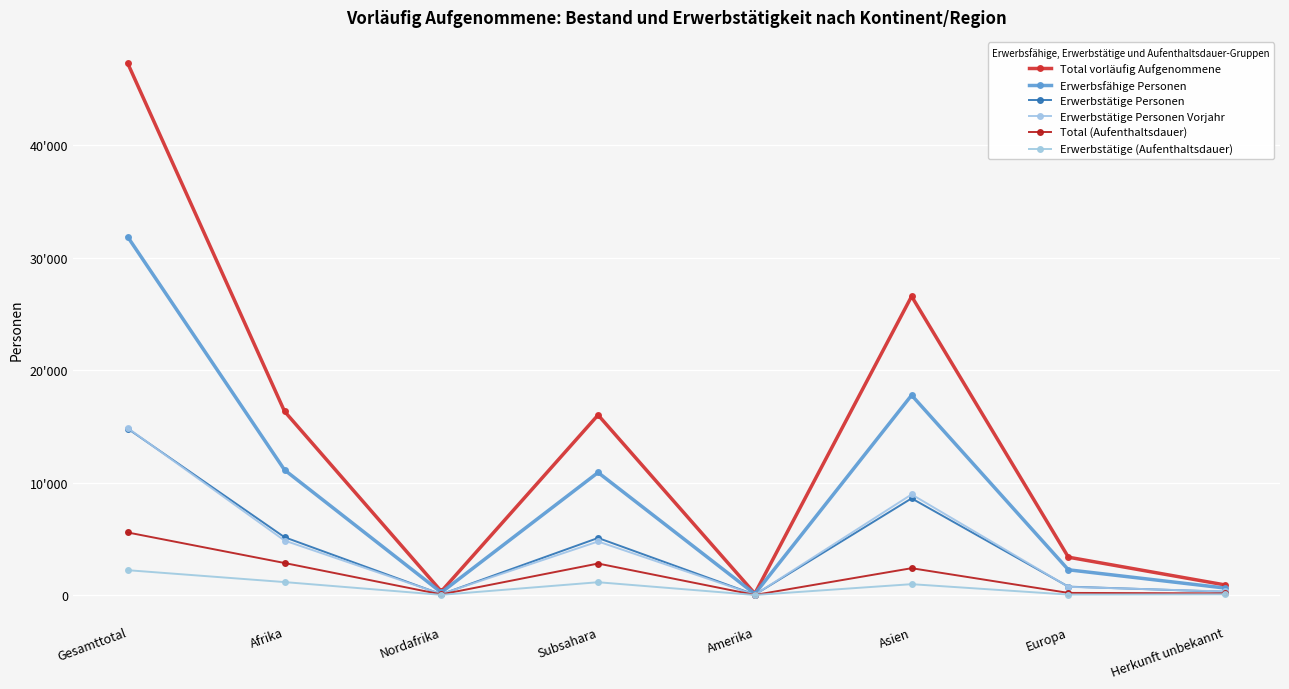

At which label does Erwerbstätige (Aufenthaltsdauer) reach its peak?

Gesamttotal